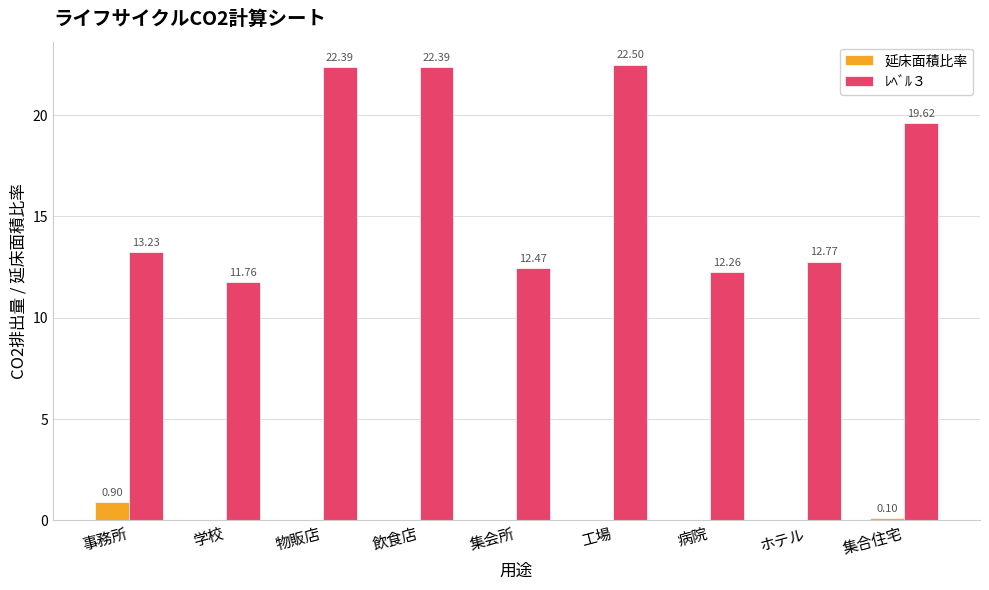

At which label does ﾚﾍﾞﾙ３ first exceed 13?

事務所